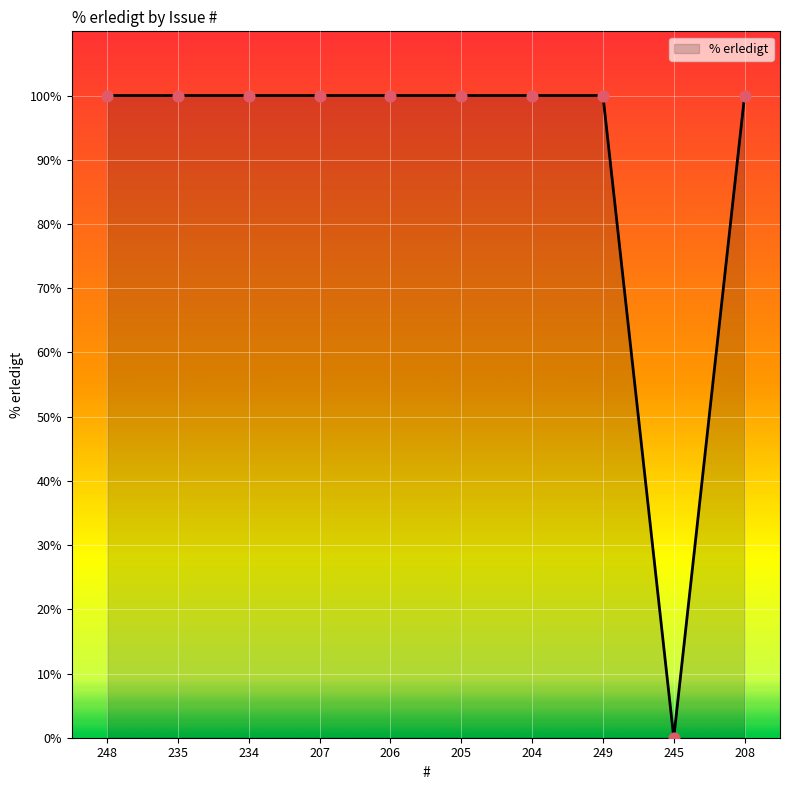

What is the ratio of the value at 249 to the value at 204?

1.0